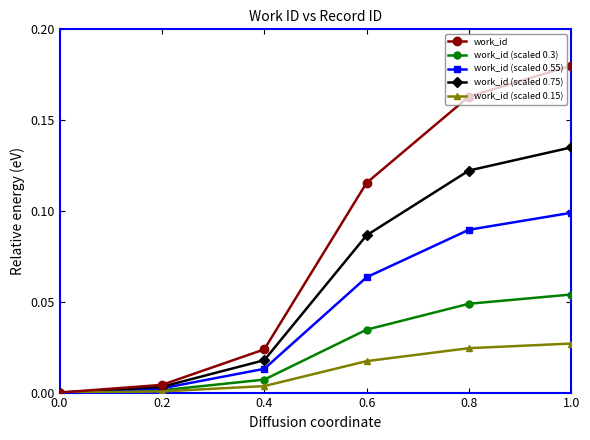

How many categories are shown in the chart?

6